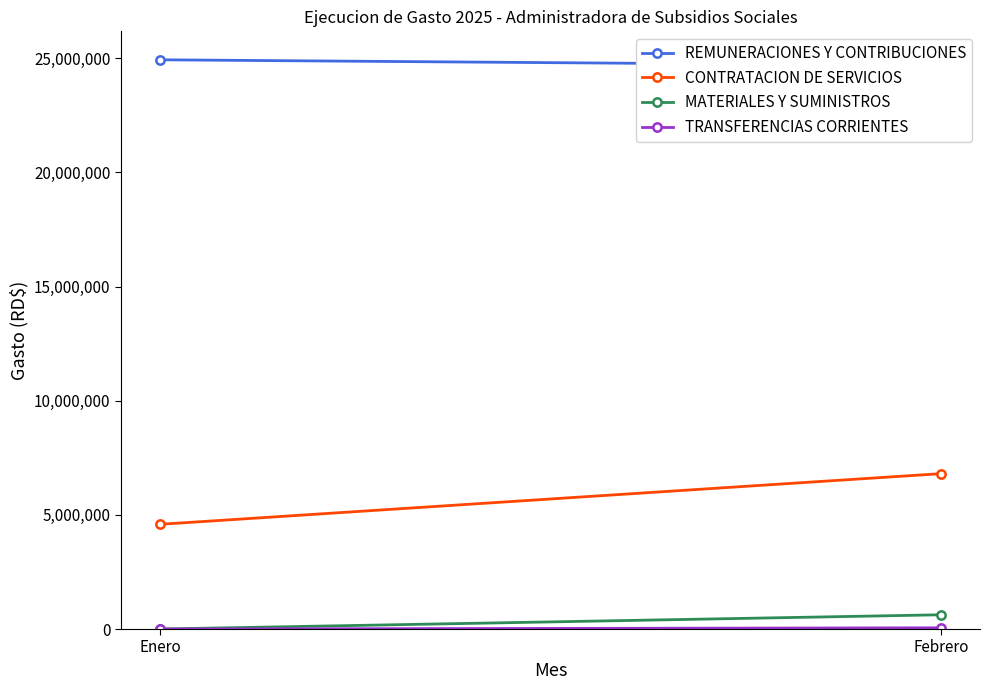

Rank the categories by TRANSFERENCIAS CORRIENTES value from highest to lowest.

Febrero, Enero